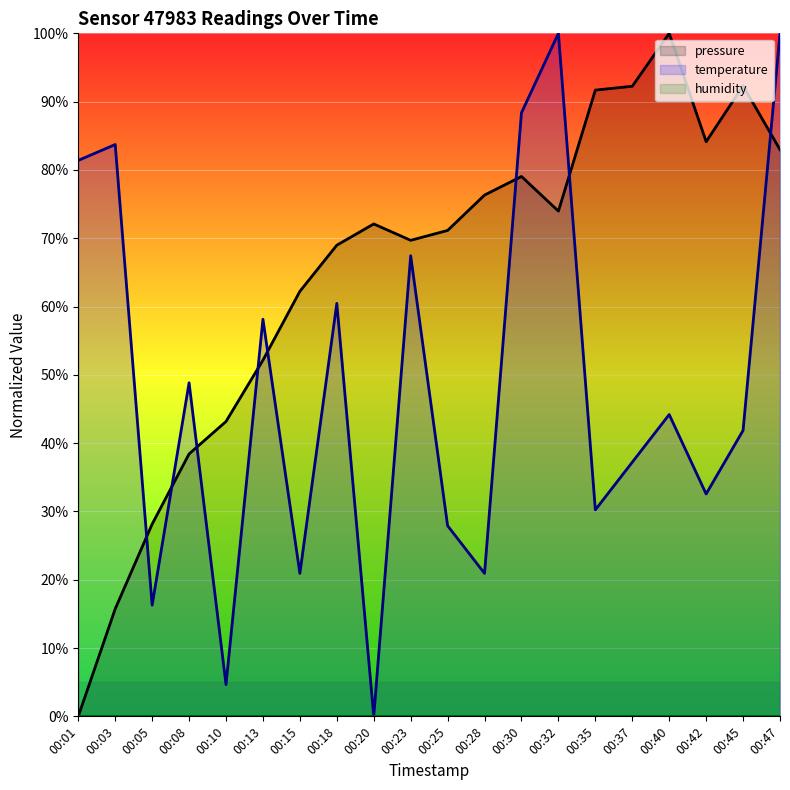

Which series changed the most between 00:15 and 00:18?

temperature